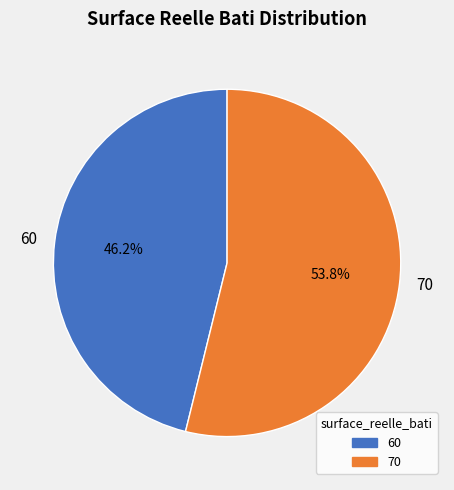

True or false: 60 accounts for 35% of the total.

False